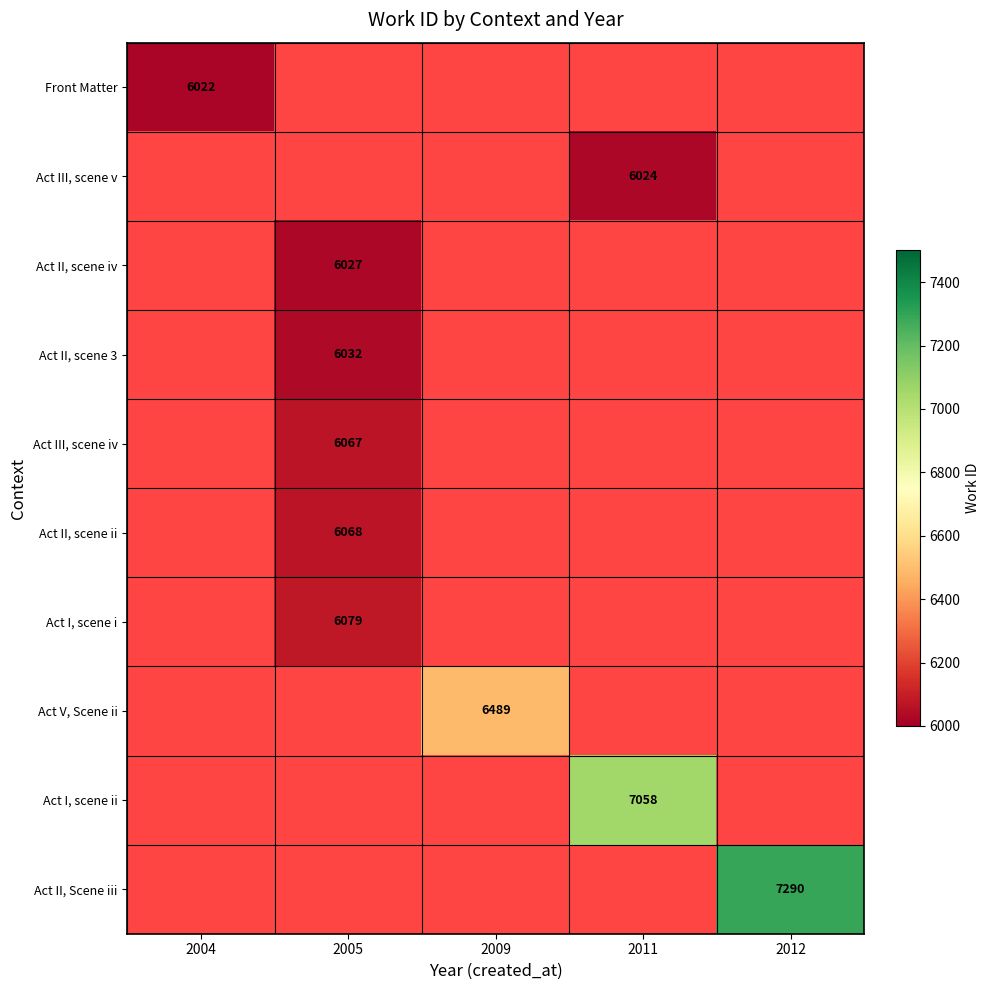

The Act V, Scene ii series shows 3645 at 2009. True or false?

False